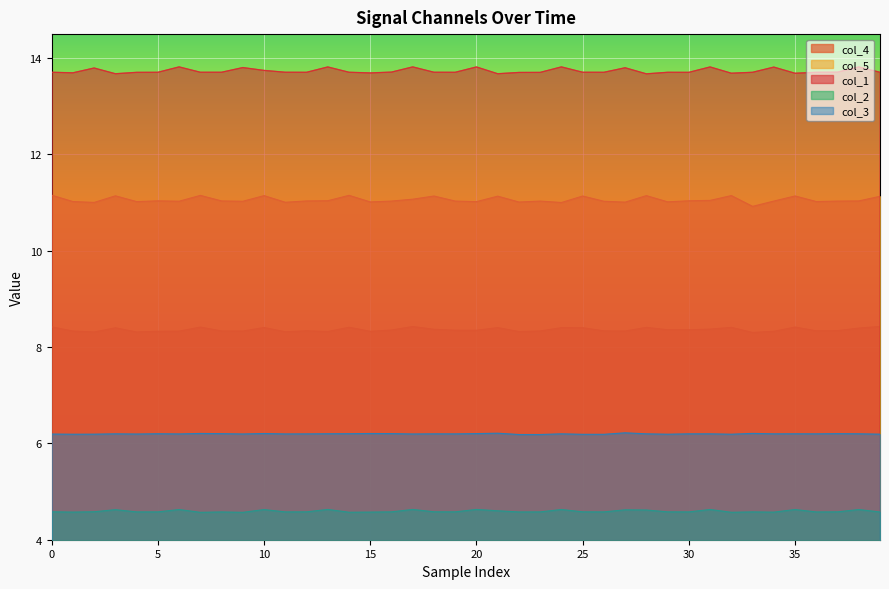

Which series has the largest total across all categories?

col_1